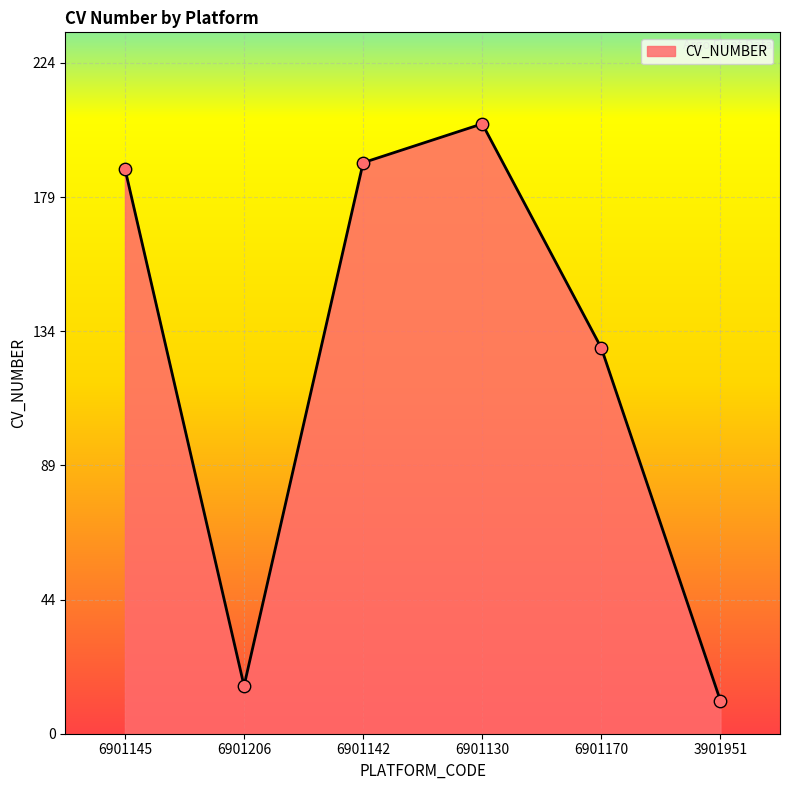

Approximately how many times larger is the value at 6901206 compared to 6901170?

0.1